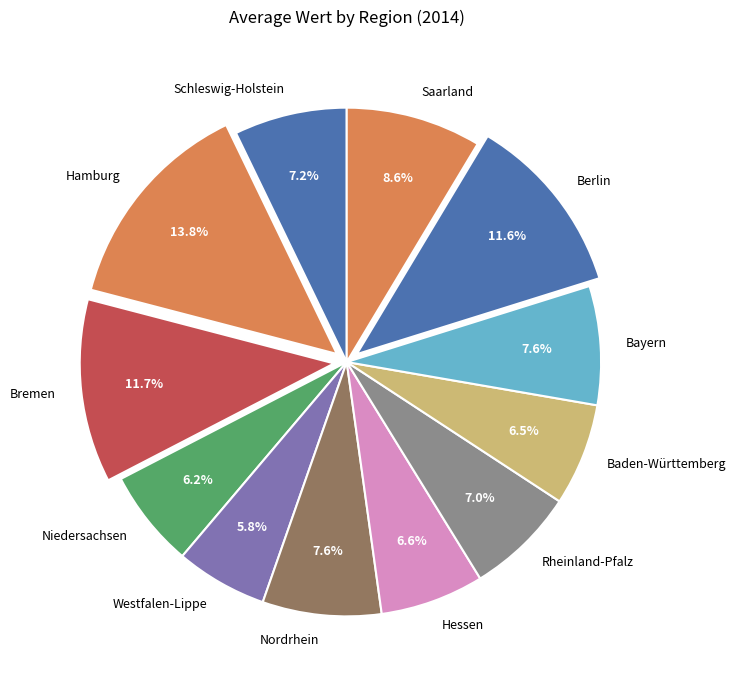

Approximately how many times larger is the value at Baden-Württemberg compared to Saarland?

0.8